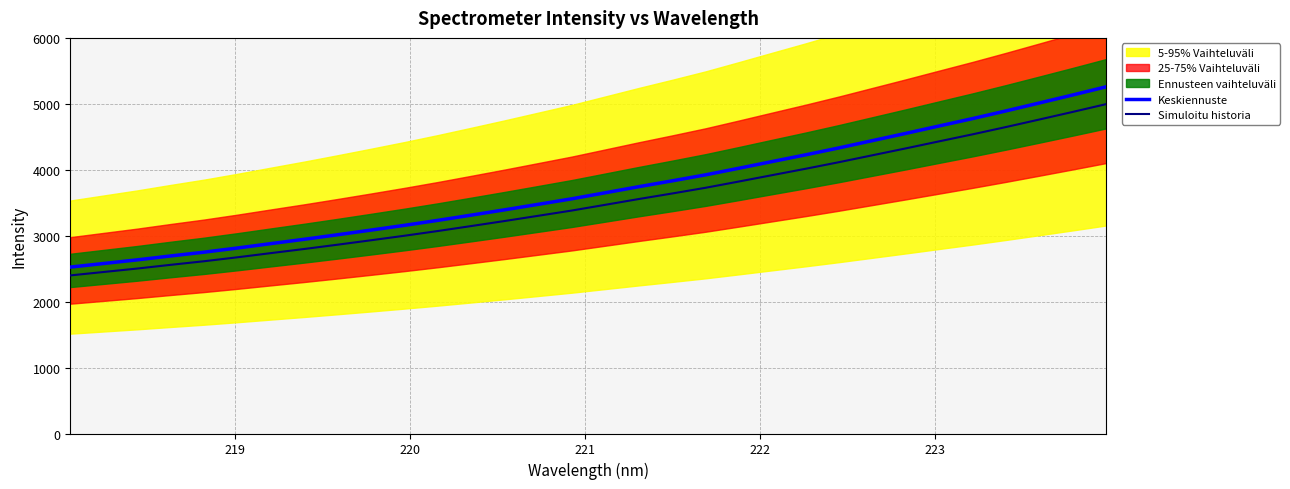

What is the difference between the maximum and minimum values in the Simuloitu historia series?

2597.7